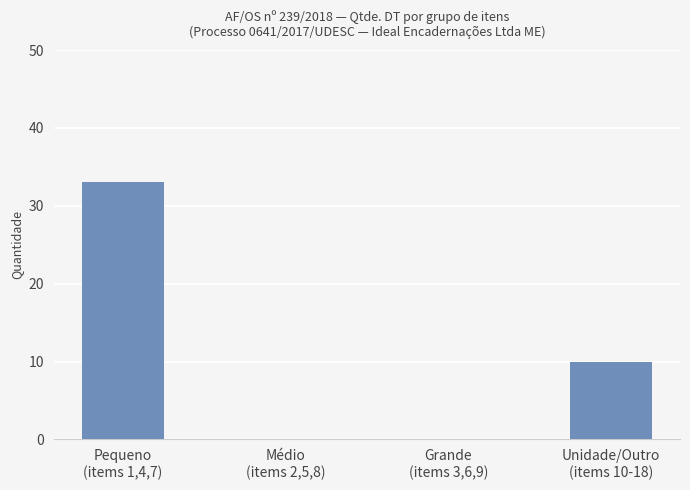

Reading left to right, what are all the values shown in this chart?

Pequeno
(items 1,4,7)=33	Médio
(items 2,5,8)=0	Grande
(items 3,6,9)=0	Unidade/Outro
(items 10-18)=10